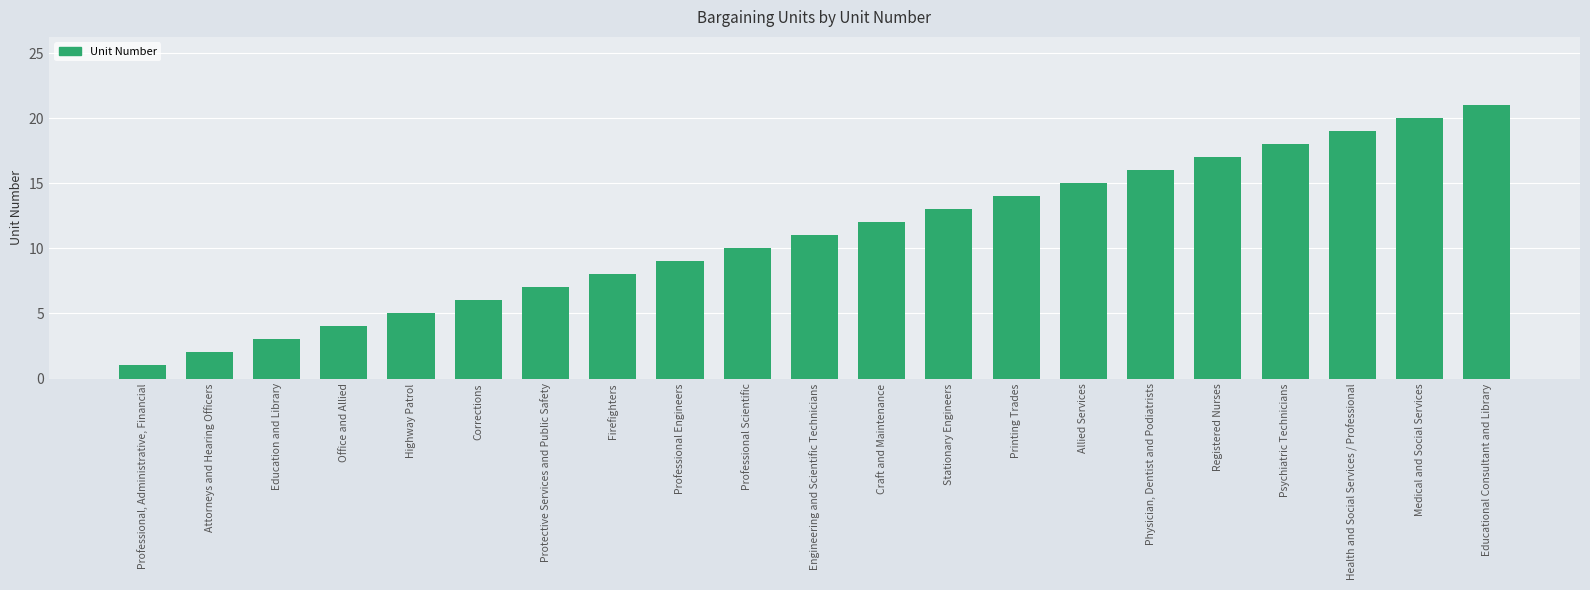

Is it true that the value at Medical and Social Services is 29?

False